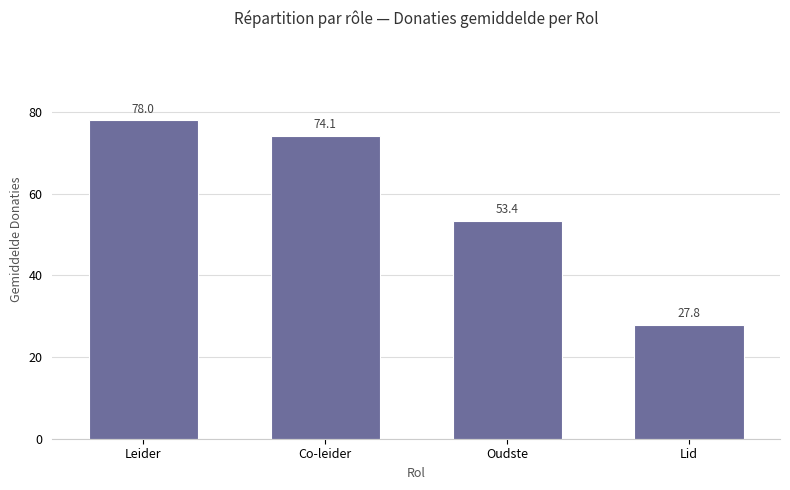

What is the greatest value displayed?

78.0